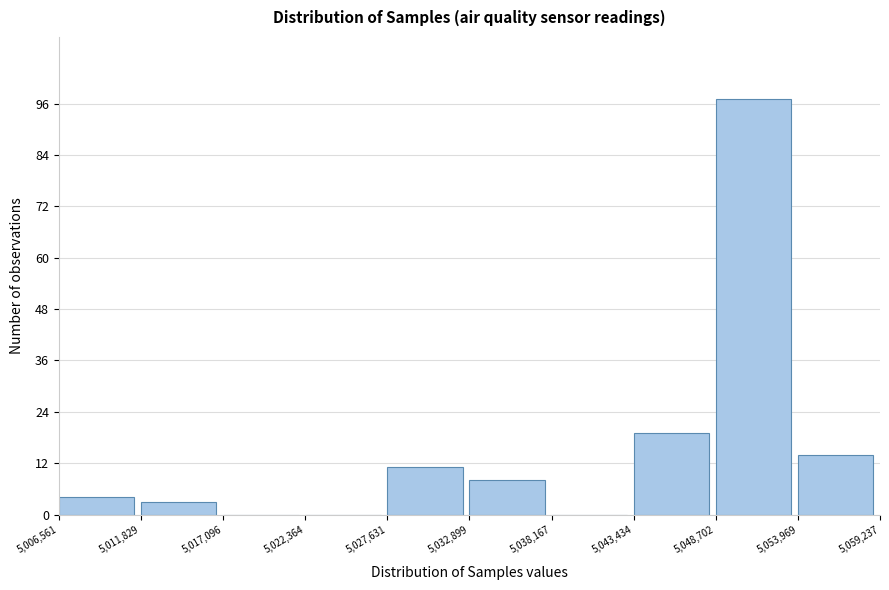

What is the height of the bar covering 5,011,829 to 5,017,096 on the x-axis? The values are not printed on the chart, so give them approximately, as read against the axis.

4